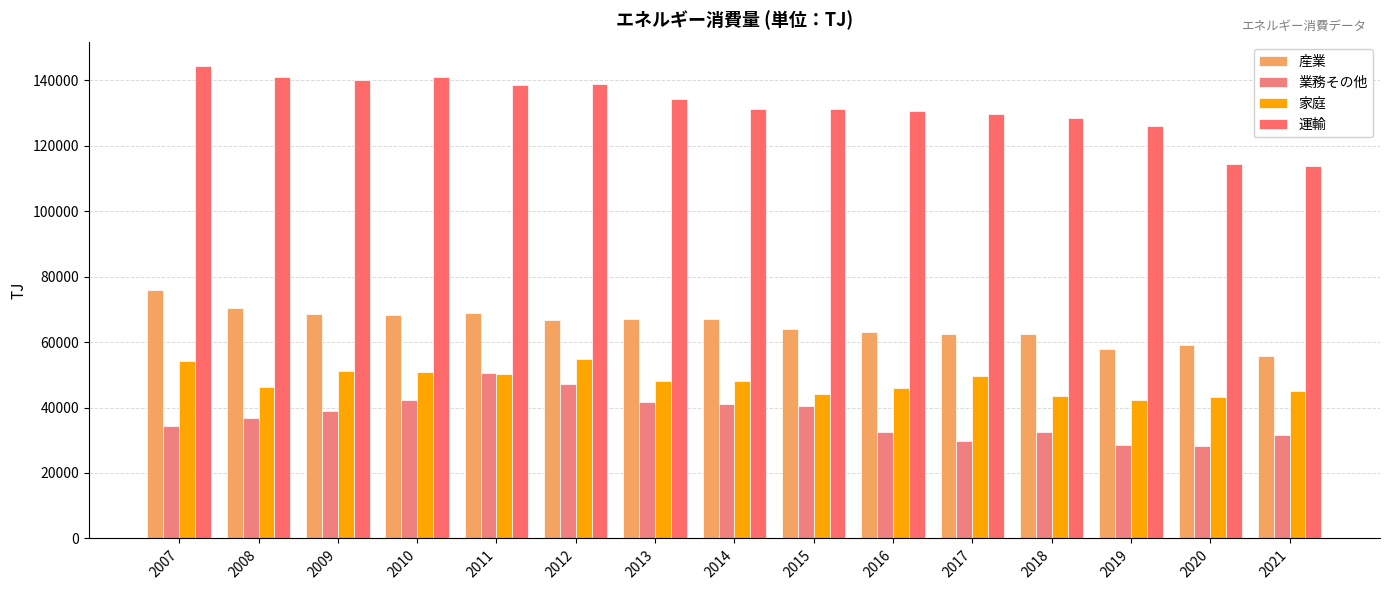

Where is 家庭 nearest to the value 48529?

2014